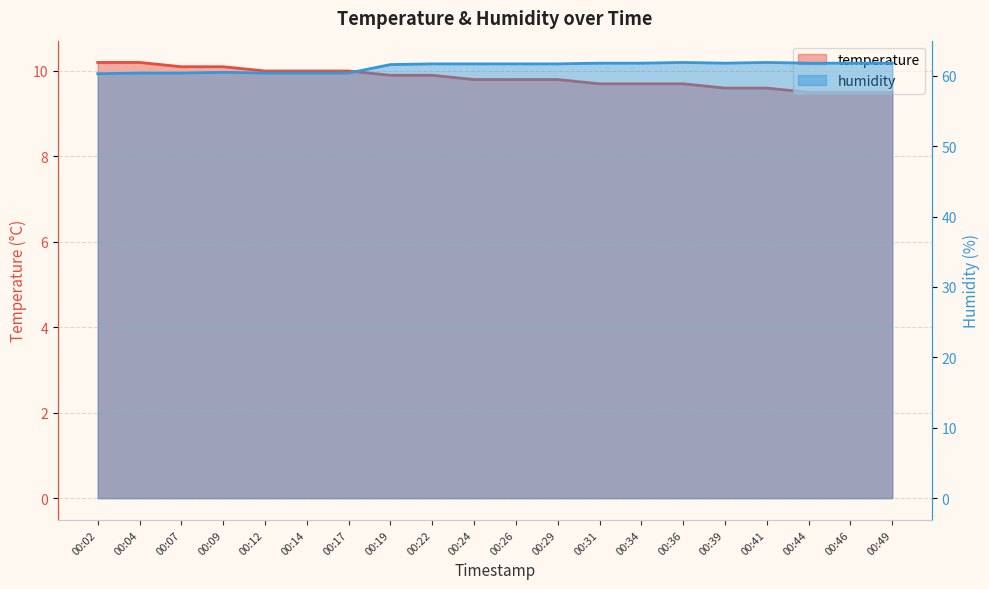

Which series has the widest spread of values?

humidity